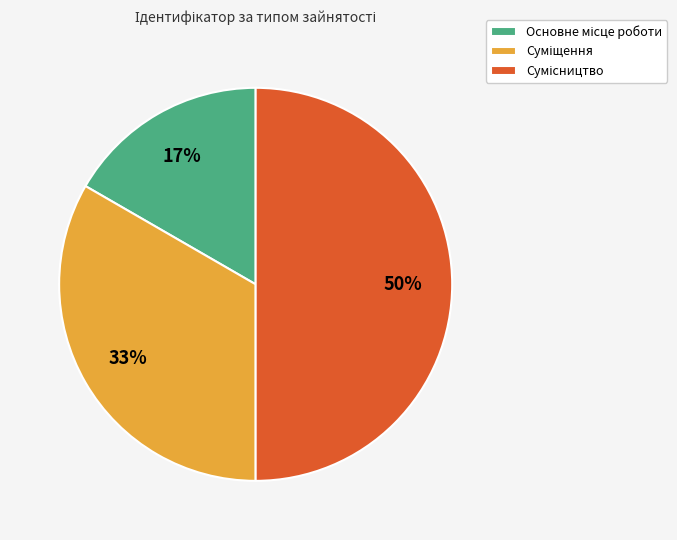

To the nearest percent, what is the average slice percentage?

33%